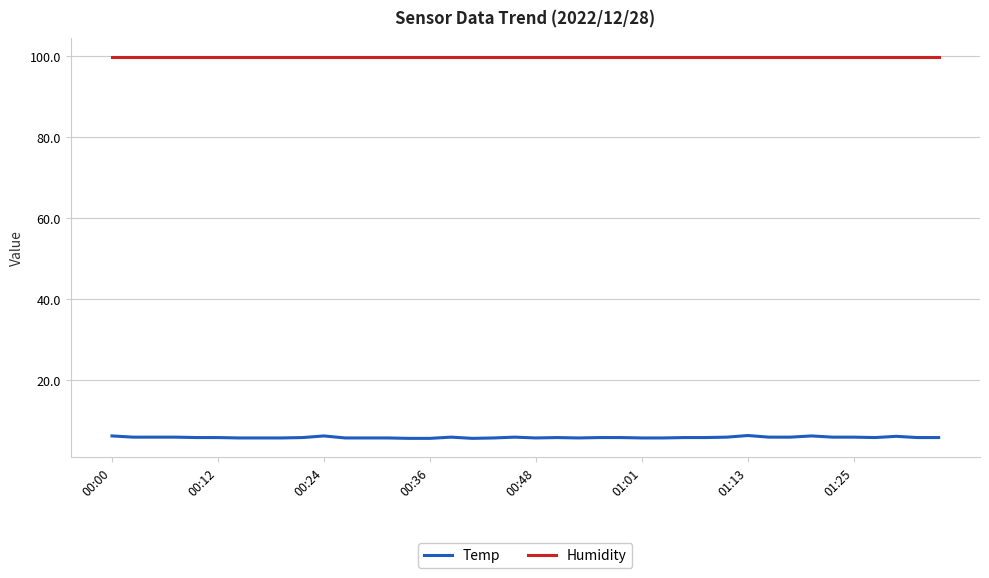

True or false: Temp and Humidity cross at least once.

False